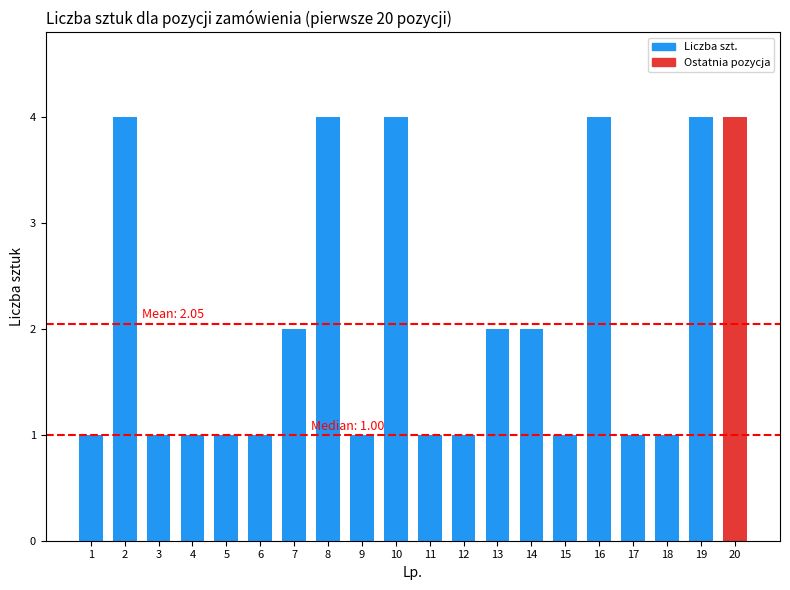

Reading left to right, transcribe all the data shown in this chart.

1	4	1	1	1	1	2	4	1	4	1	1	2	2	1	4	1	1	4	4